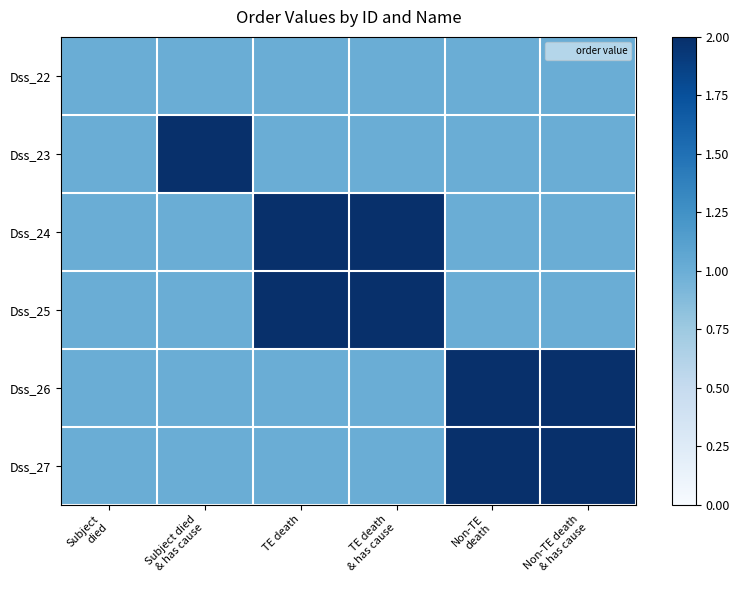

How many data points does each series have?

6